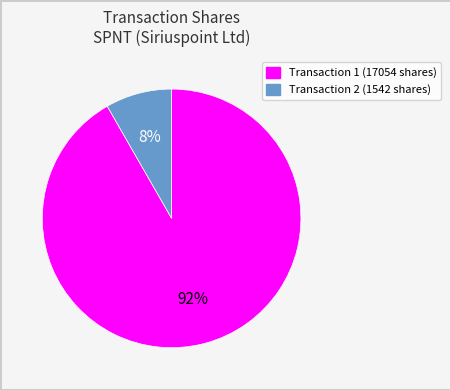

To the nearest percent, what is the average slice percentage?

50%